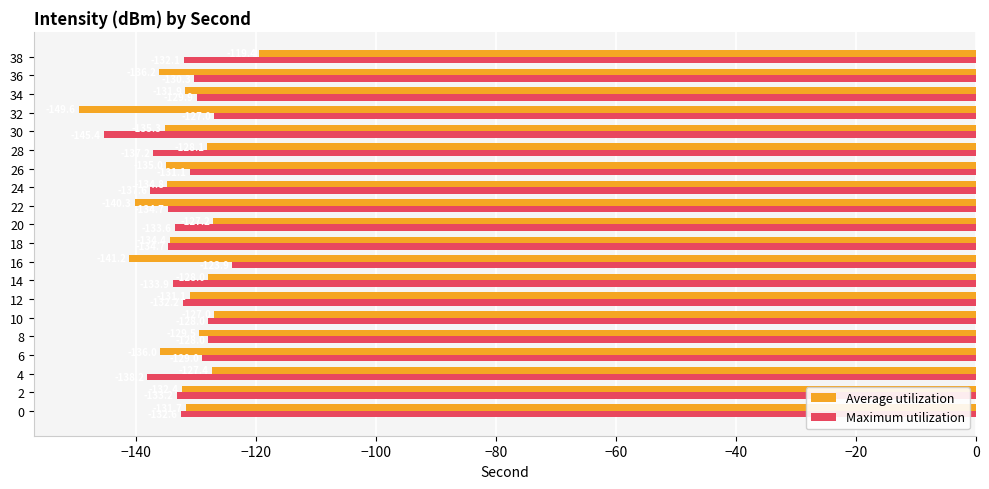

What is the highest value of the Maximum utilization series?

-123.9